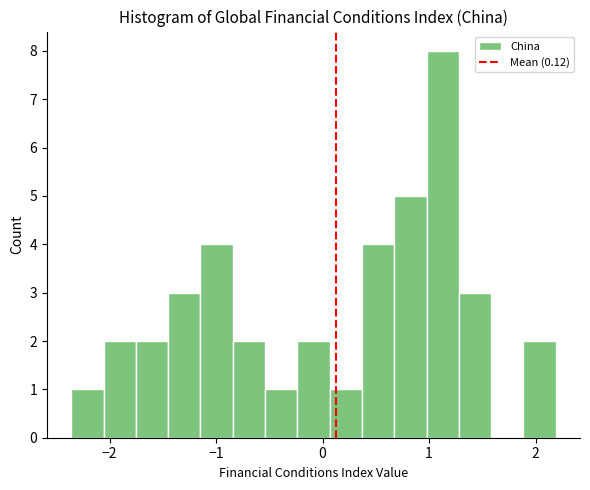

Read against the x-axis, roughly where is the centre of the tallest bar?

1.1